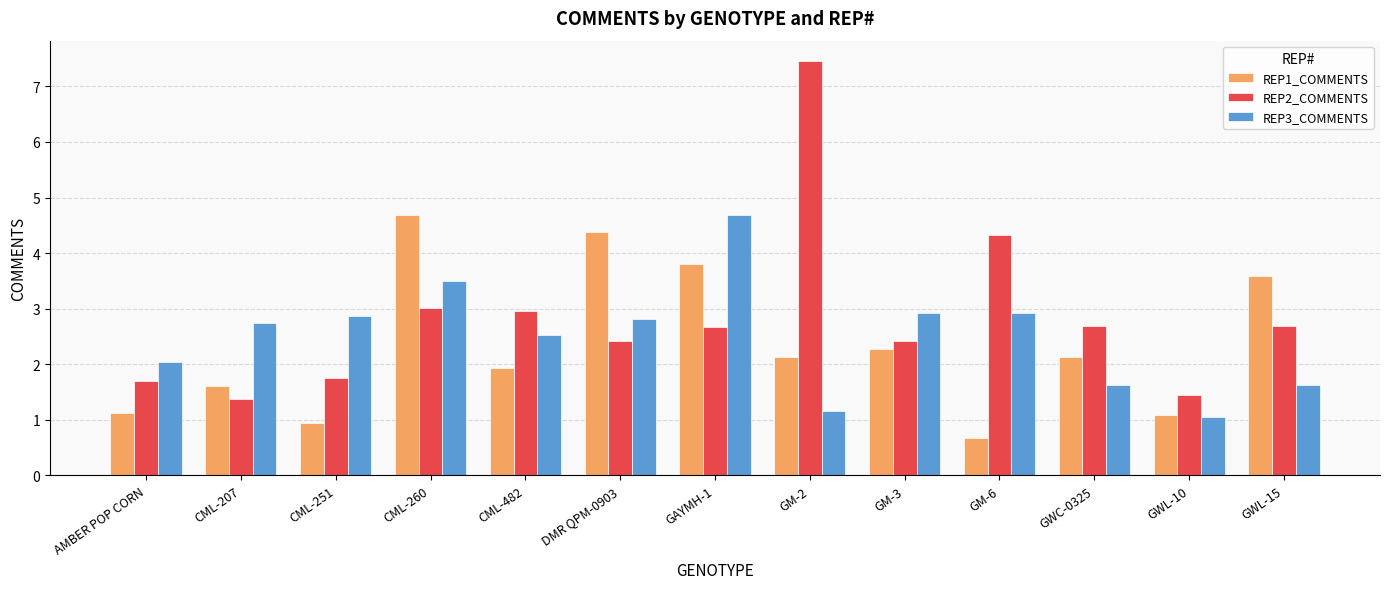

What is the total value across all series at CML-251?

5.6